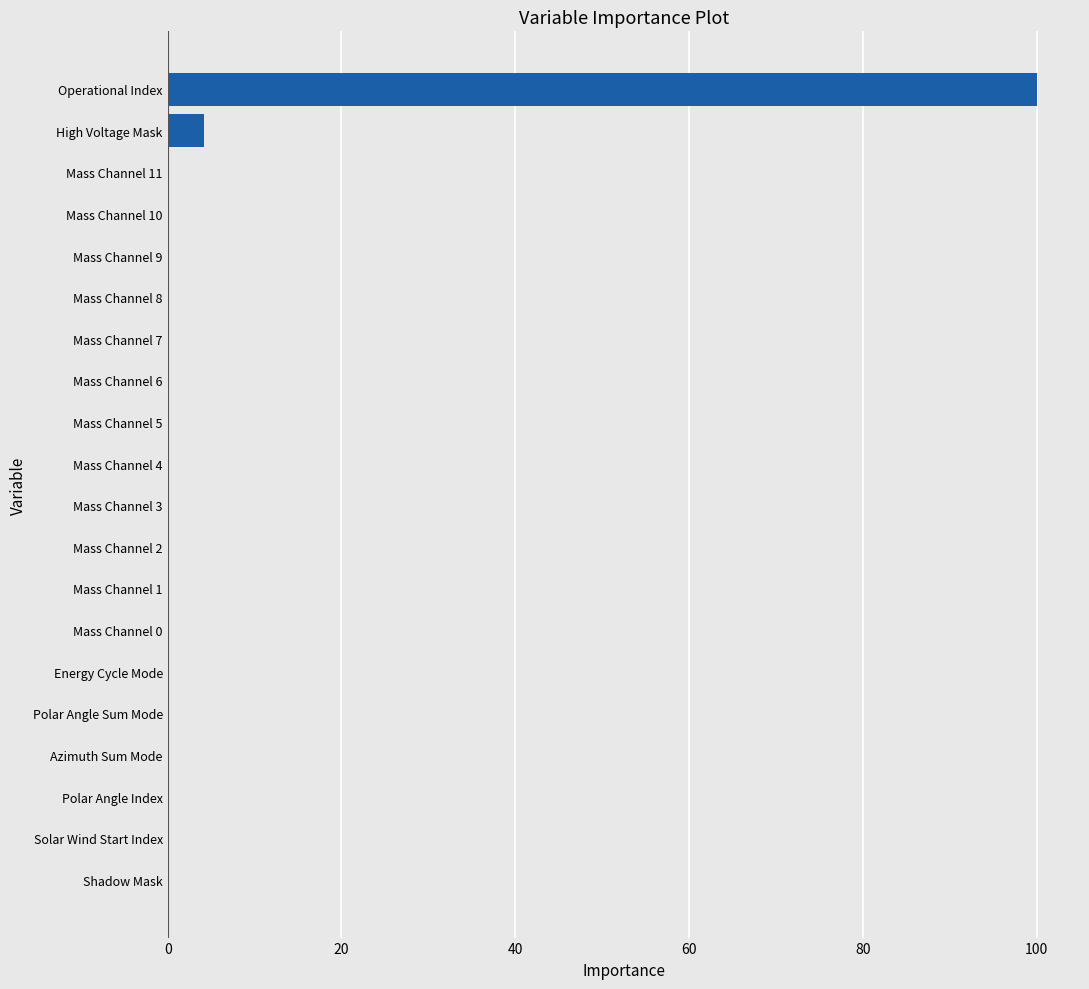

Does the chart contain stacked bars?

No